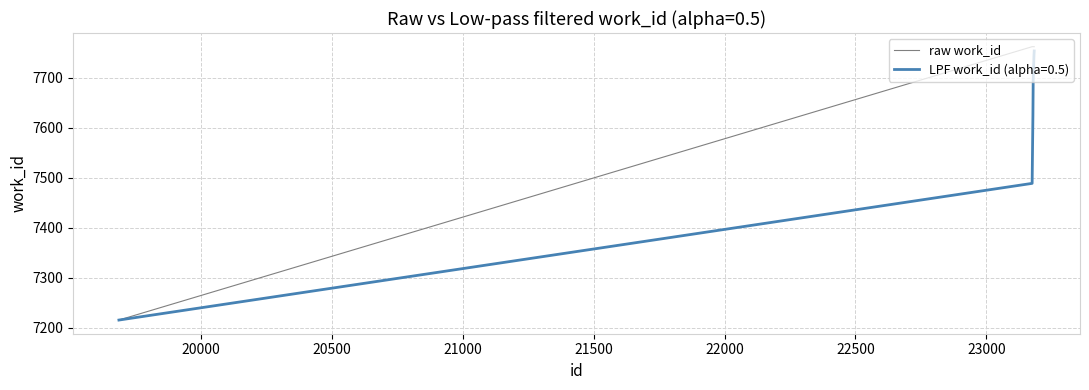

How many lines are shown in the chart?

2